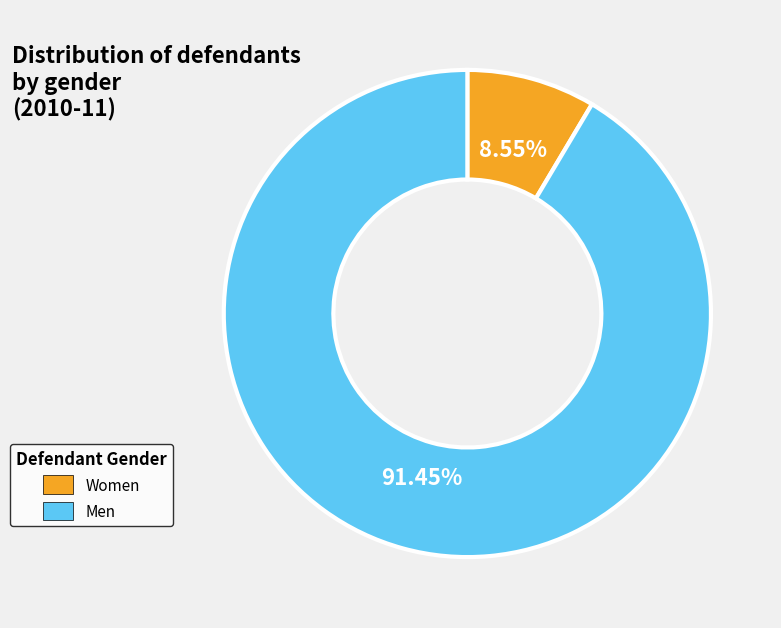

Which has a higher value, Men or Women?

Men